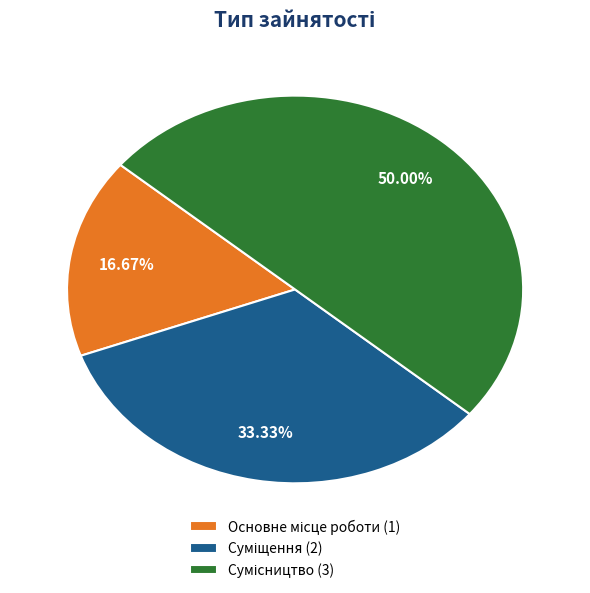

Count the number of slices in the pie.

3